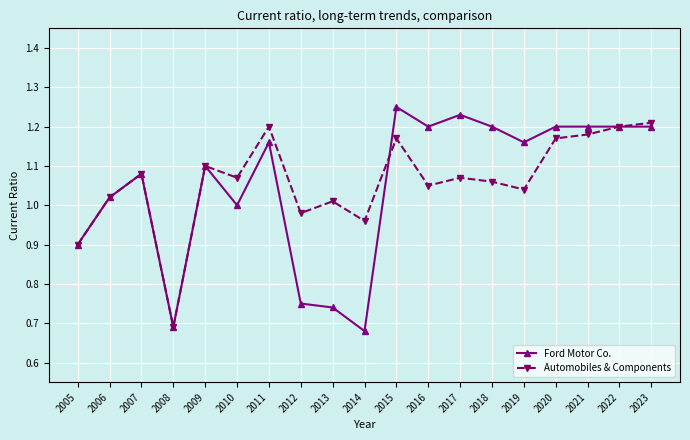

What is the total value across all series at 2014?

1.6